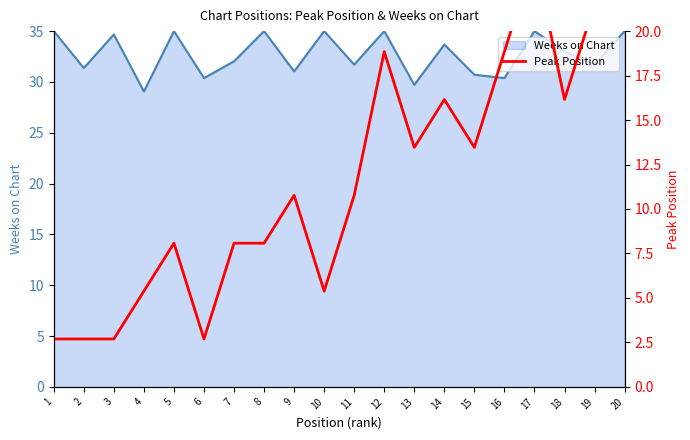

At which label is the value closest to 18?

12